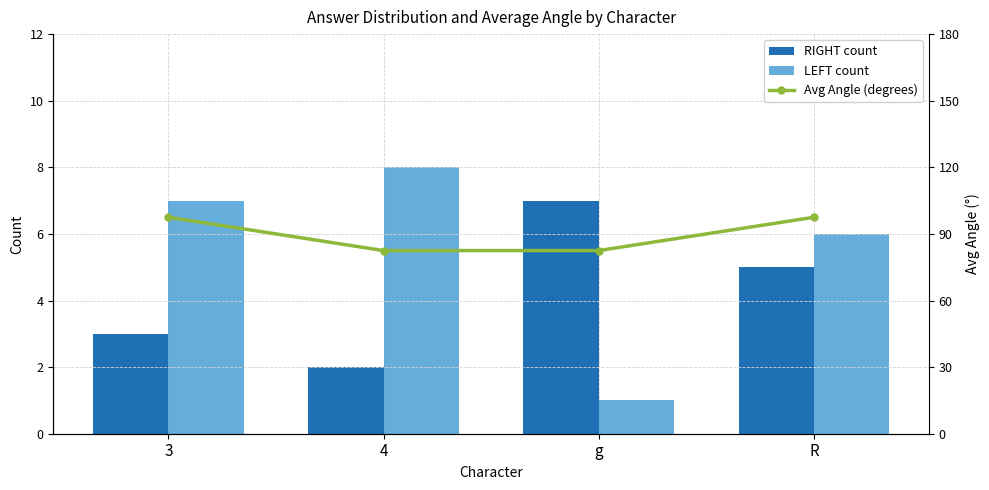

What is the value of the RIGHT count bar at the 2nd from the left?

2